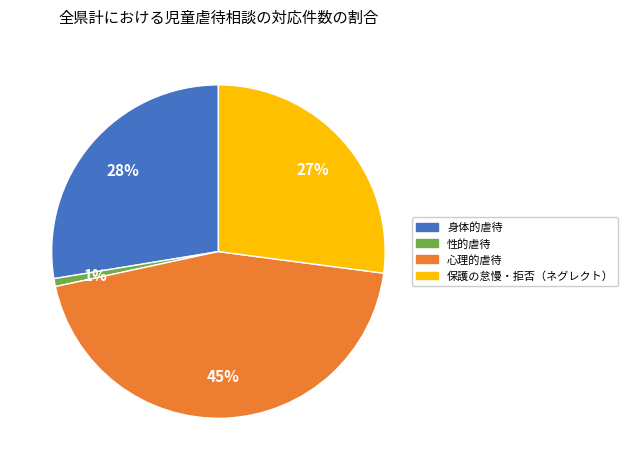

True or false: 心理的虐待 accounts for 35% of the total.

False